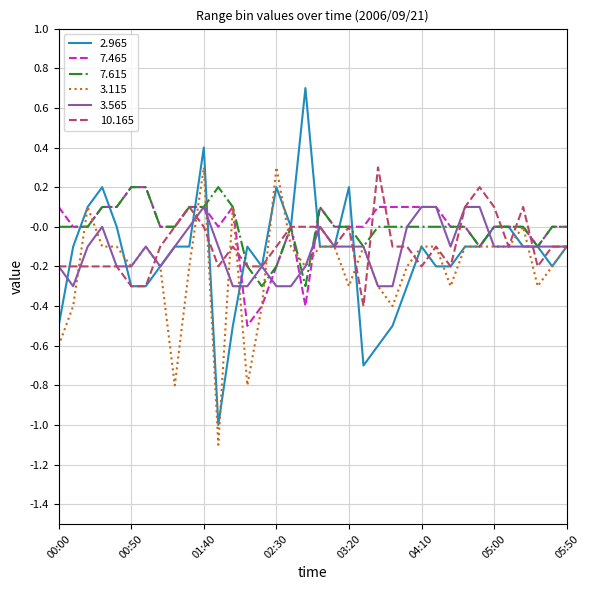

What is the maximum value shown in the chart?

0.7